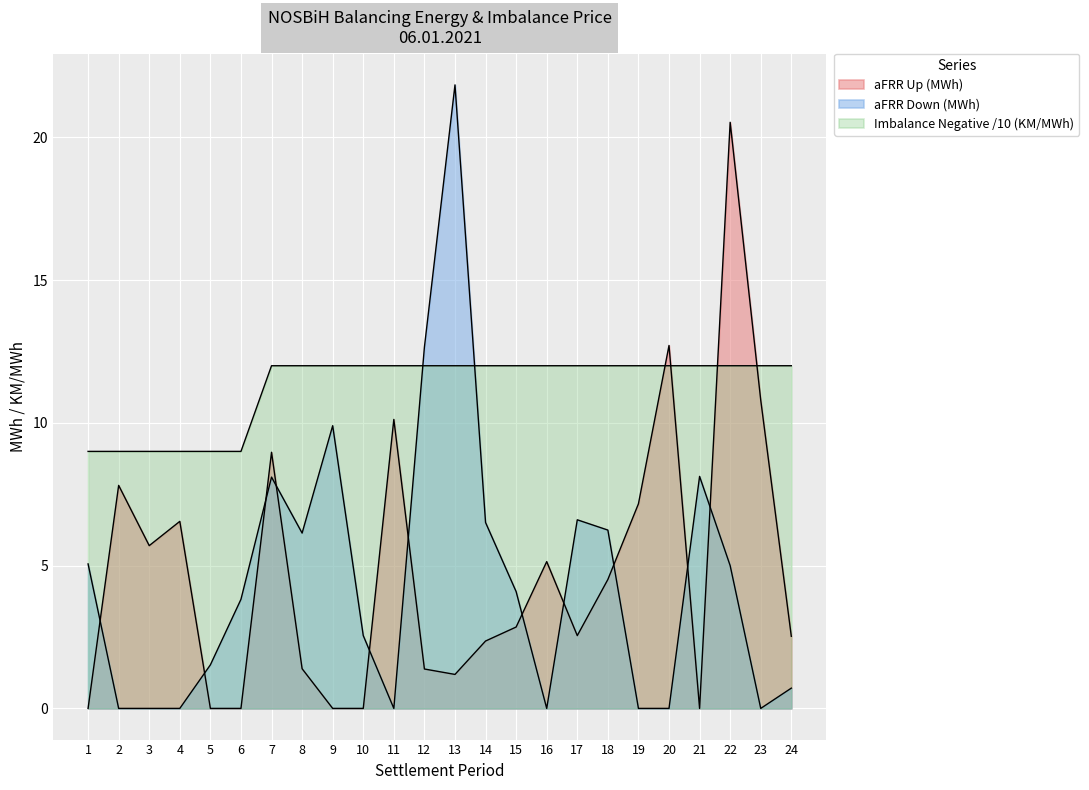

Reading left to right, list all the values displayed in this chart.

aFRR Up (MWh): 1=0.0	2=7.8	3=5.7	4=6.5	5=0.0	6=0.0	7=9.0	8=1.4	9=0.0	10=0.0	11=10.1	12=1.4	13=1.2	14=2.4	15=2.9	16=5.1	17=2.5	18=4.5	19=7.2	20=12.7	21=0.0	22=20.5	23=10.8	24=2.5
aFRR Down (MWh): 1=5.1	2=0.0	3=0.0	4=0.0	5=1.5	6=3.8	7=8.1	8=6.1	9=9.9	10=2.5	11=0.0	12=12.7	13=21.8	14=6.5	15=4.1	16=0.0	17=6.6	18=6.2	19=0.0	20=0.0	21=8.1	22=5.0	23=0.0	24=0.7
Imbalance Negative (KM/MWh): 1=9.0	2=9.0	3=9.0	4=9.0	5=9.0	6=9.0	7=12.0	8=12.0	9=12.0	10=12.0	11=12.0	12=12.0	13=12.0	14=12.0	15=12.0	16=12.0	17=12.0	18=12.0	19=12.0	20=12.0	21=12.0	22=12.0	23=12.0	24=12.0